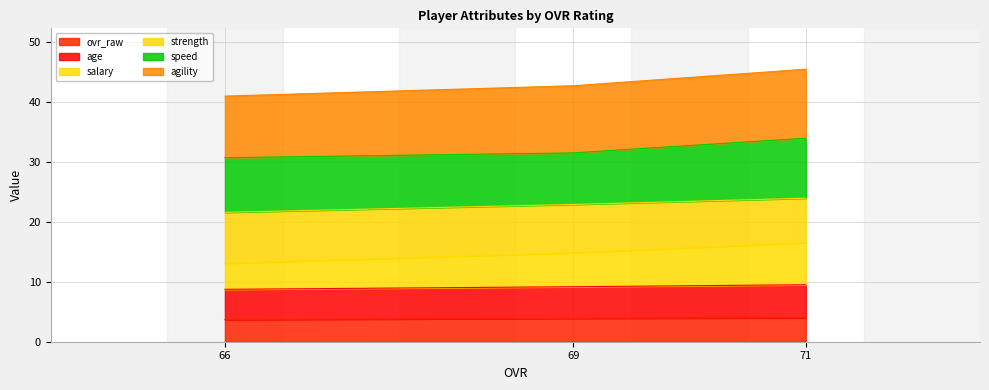

What is the total value across all series at 69?

42.7